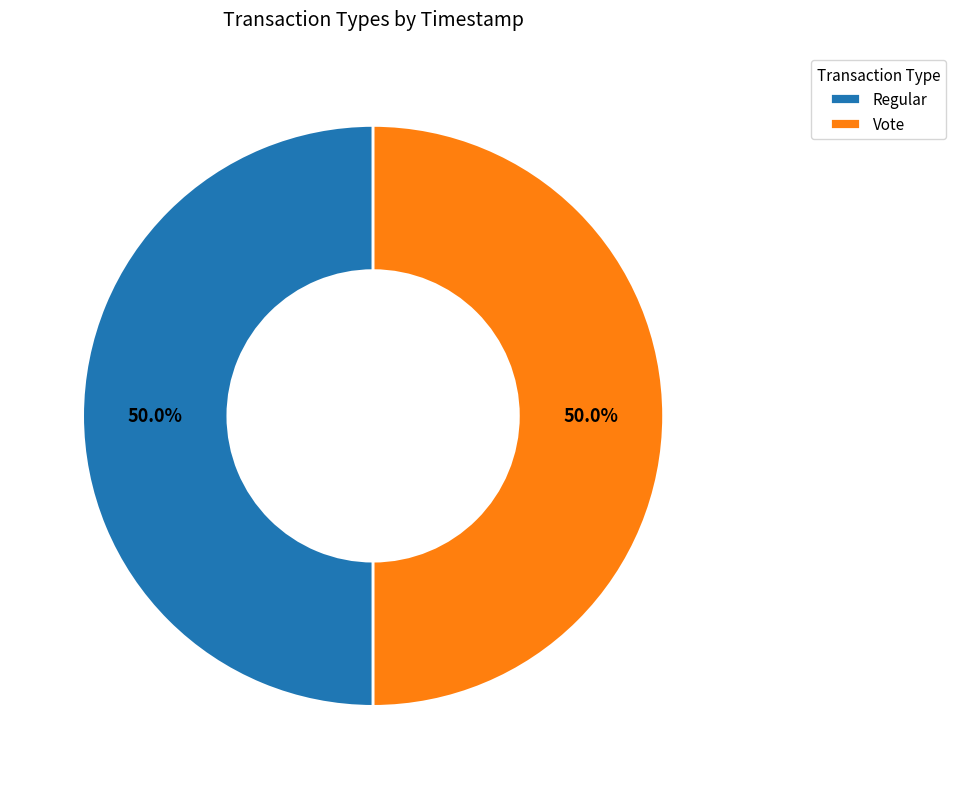

Approximately how many times larger is the value at Regular compared to Vote?

1.0